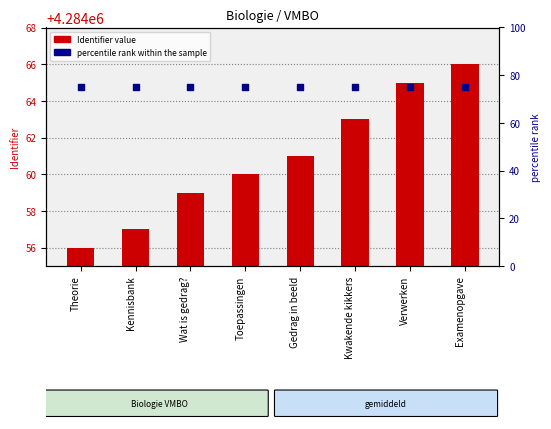

Which series has the widest spread of Y values?

Identifier